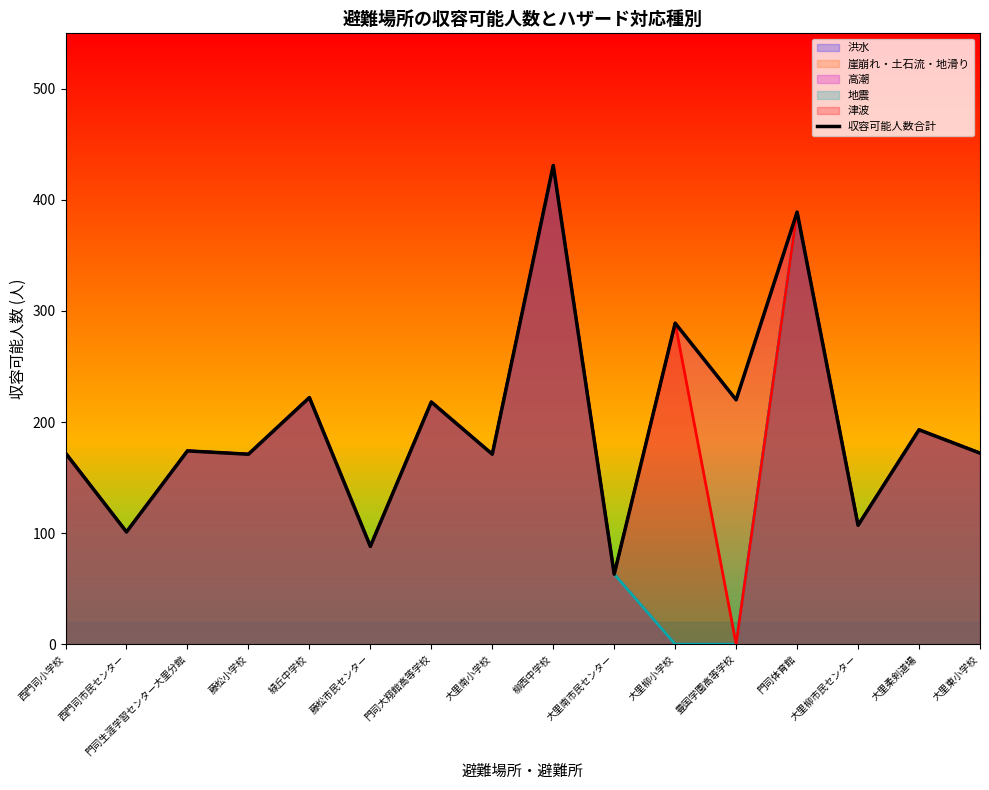

What is the sum of all values?

3181